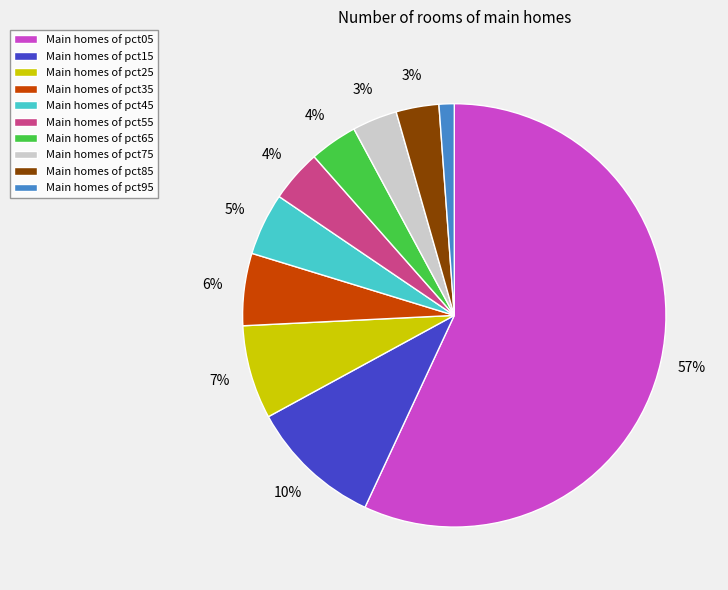

To the nearest percent, what is the difference between the largest and smallest slice percentages?

56%